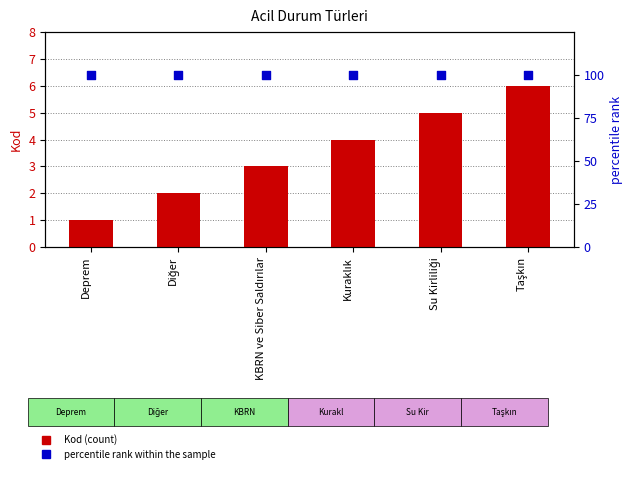

What are all the series names shown in the legend?

Kod, percentile rank within the sample